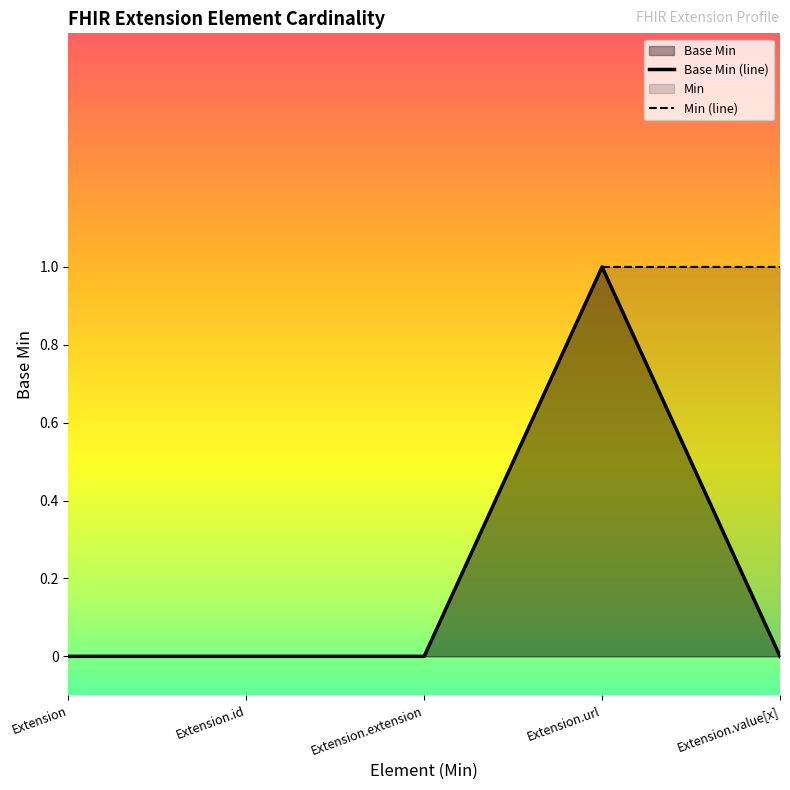

Where is the first local maximum?

Extension.url